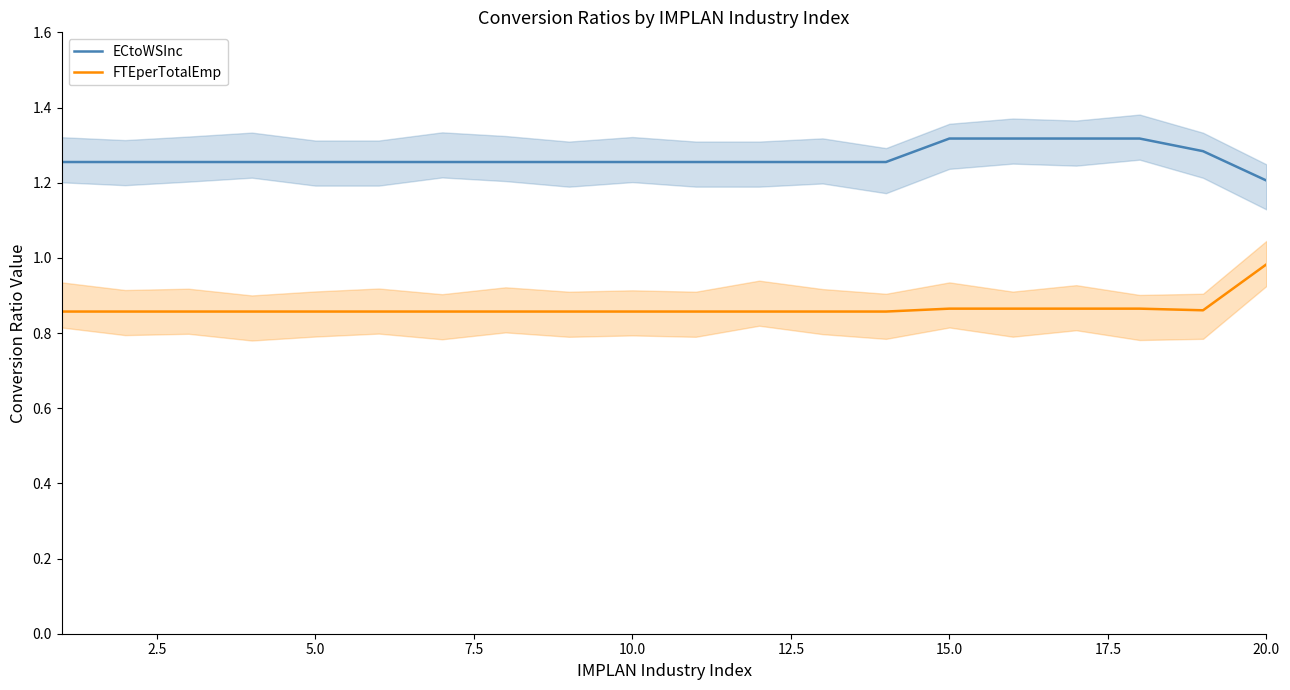

At which label does FTEperTotalEmp reach its peak?

20.0